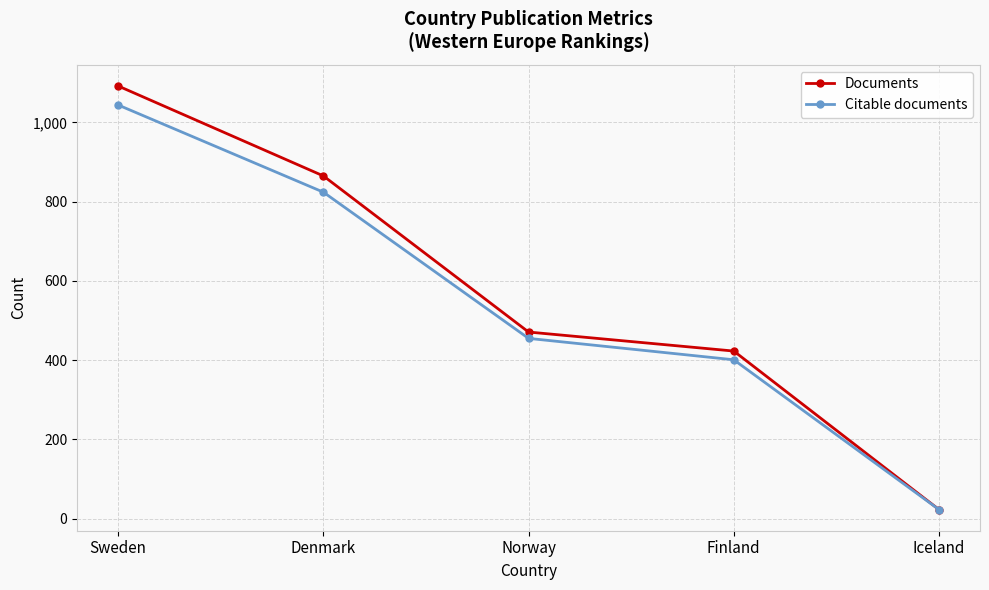

Read the Citable documents value at Iceland.

23